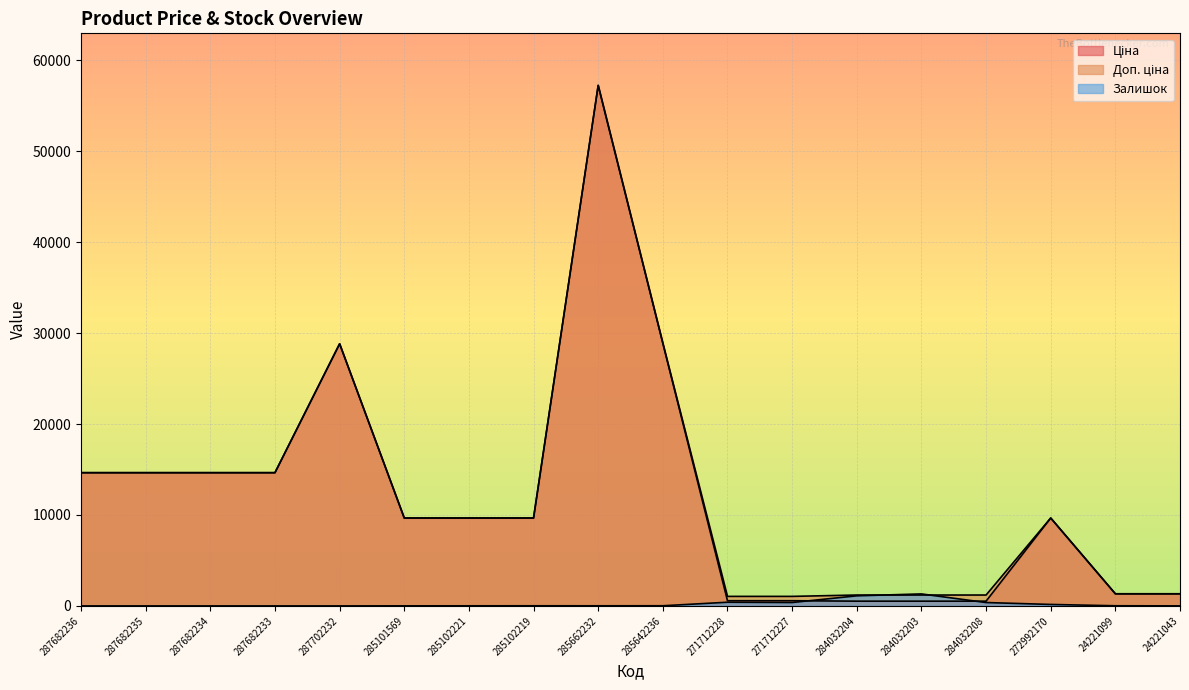

What is the maximum value for Доп. ціна?

57235.5